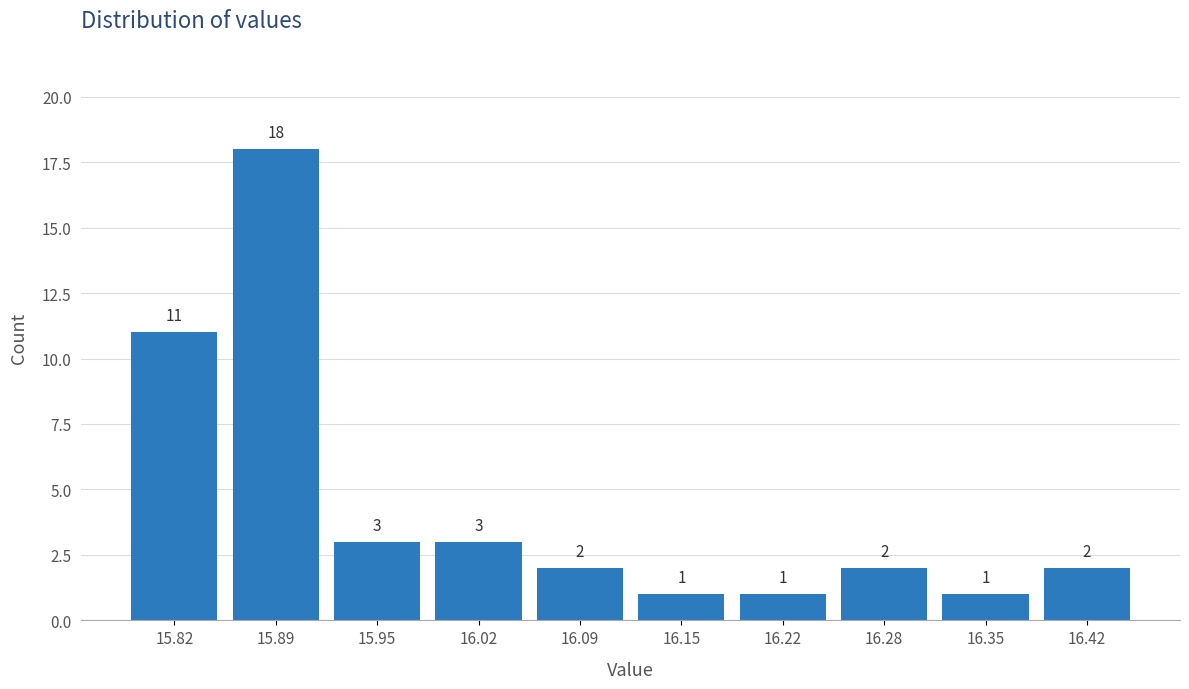

What is the height of the bar covering 16.252 to 16.318 on the x-axis? The bar edges are not printed on the chart, so give them approximately, as read against the axis.

2